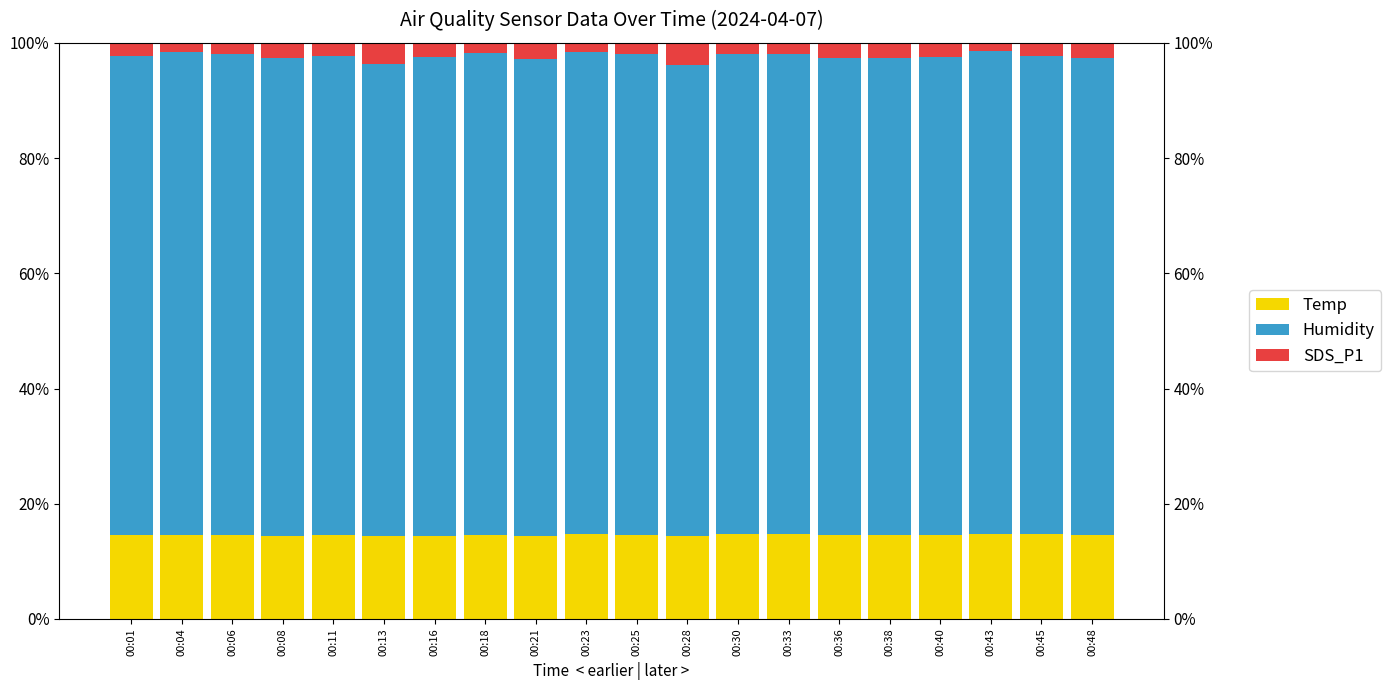

How many groups of bars are there?

20